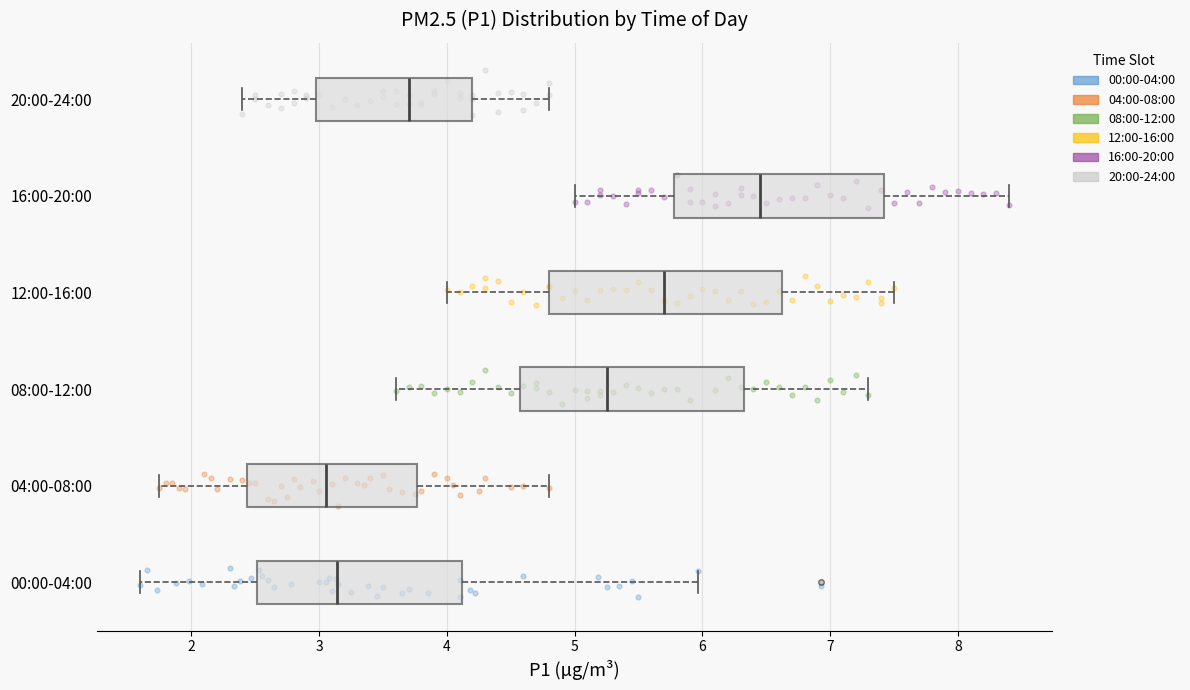

Where is the right edge of the box for 04:00-08:00 on the x-axis? The values are not printed on the chart, so give them approximately, as read against the axis.

3.8